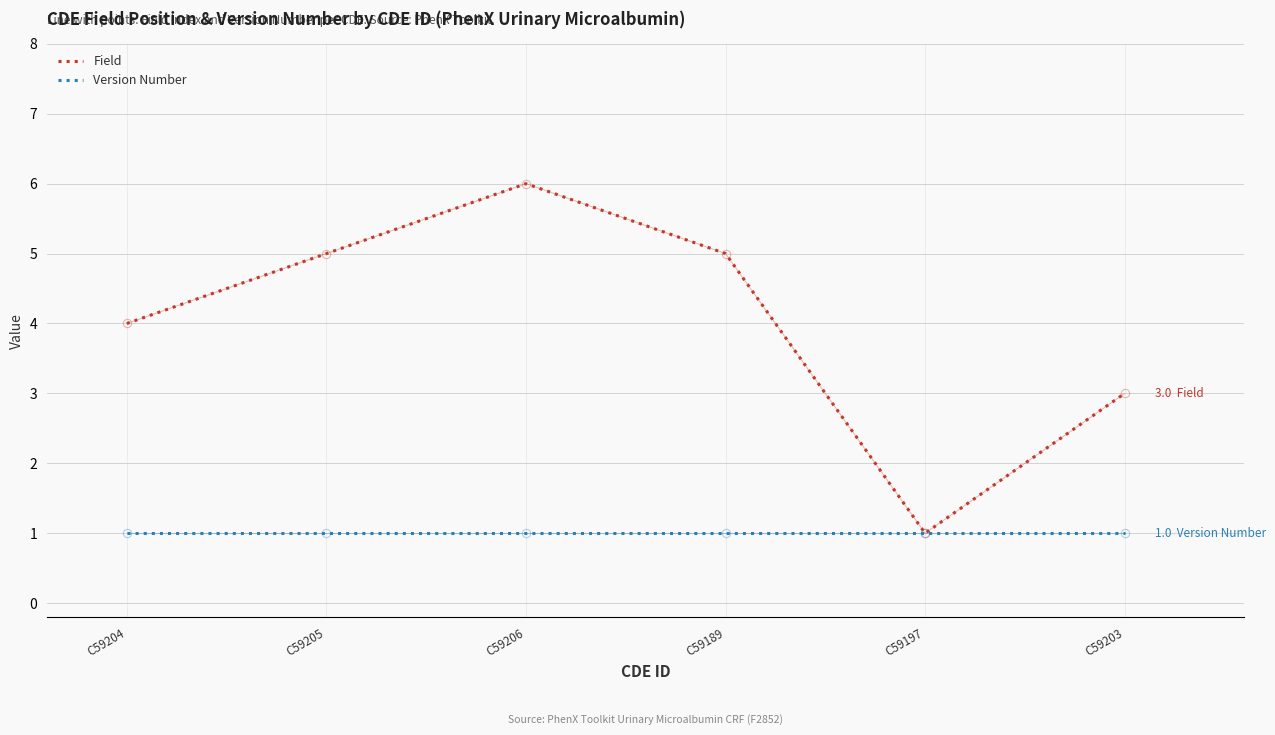

What value does the Field series have at C59189?

5